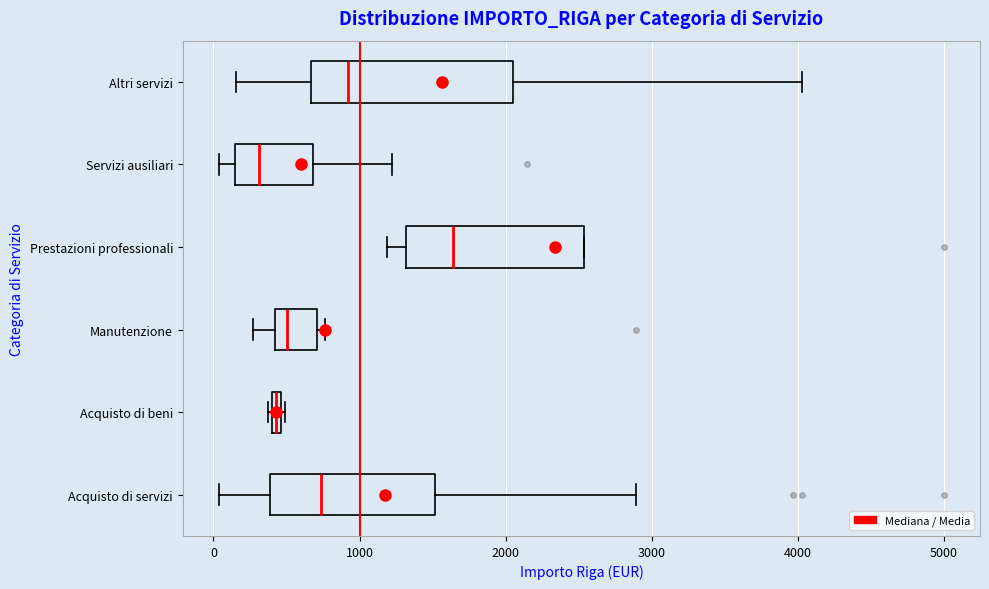

Where does the left whisker of the box for Manutenzione end on the x-axis? The values are not printed on the chart, so give them approximately, as read against the axis.

300